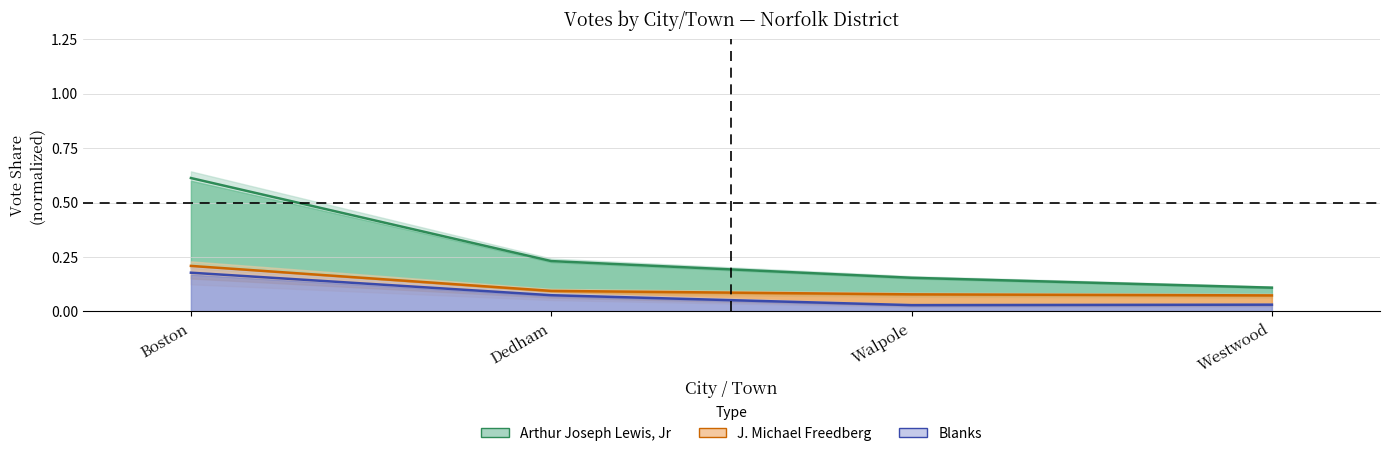

True or false: J. Michael Freedberg and Arthur Joseph Lewis, Jr intersect in this chart.

False